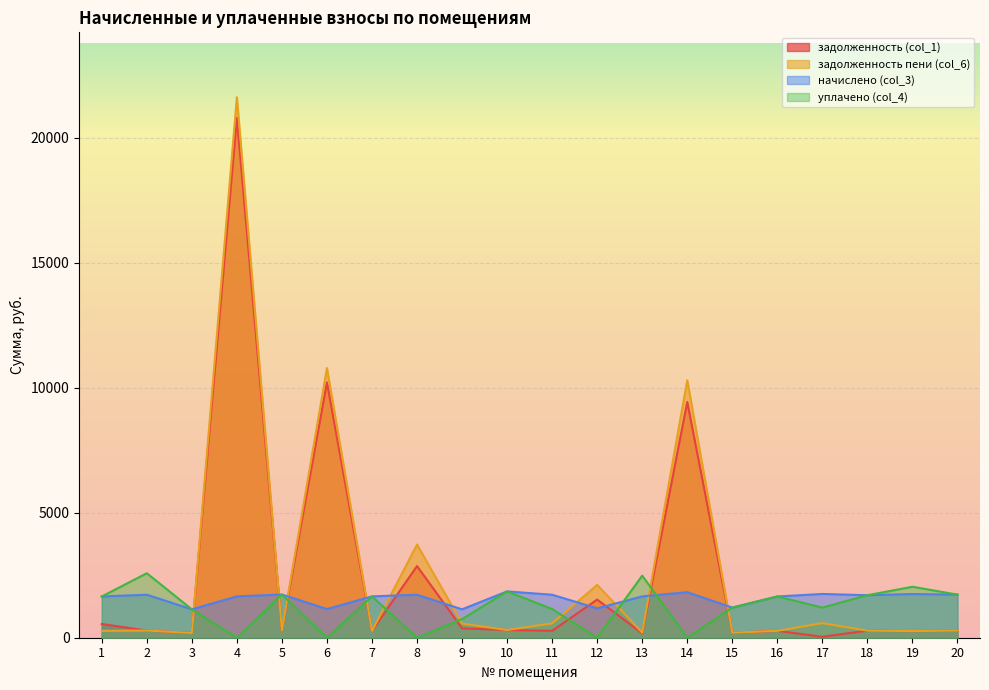

How many data points in начислено (col_3) are above 1700?

10